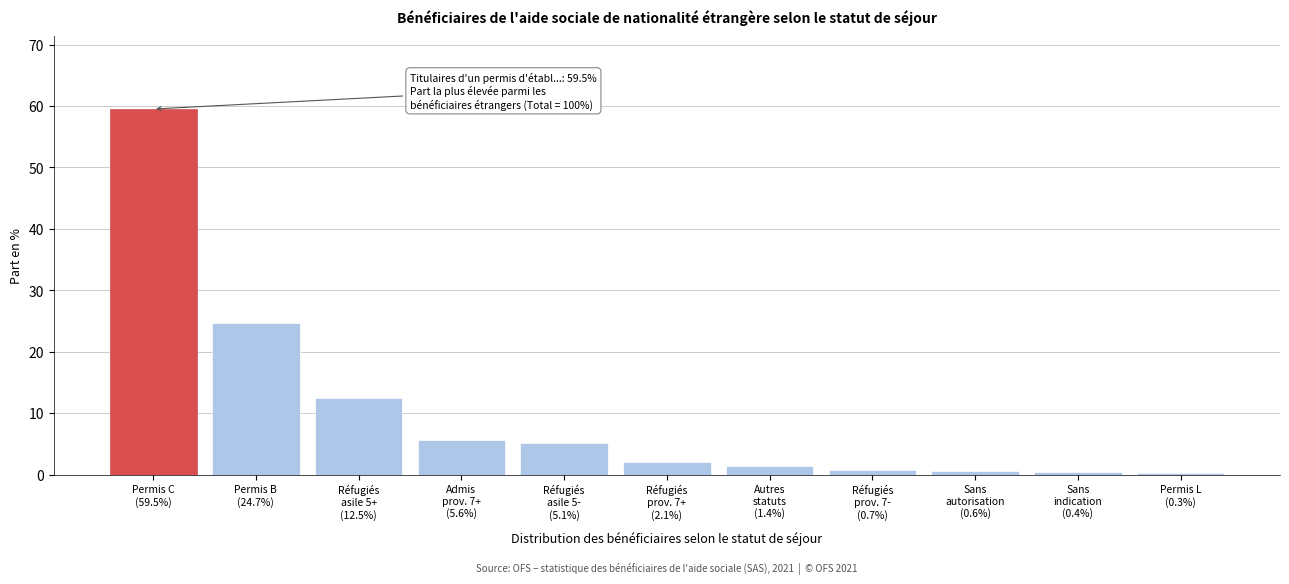

What is the value of the 2nd bar from the left?

24.7